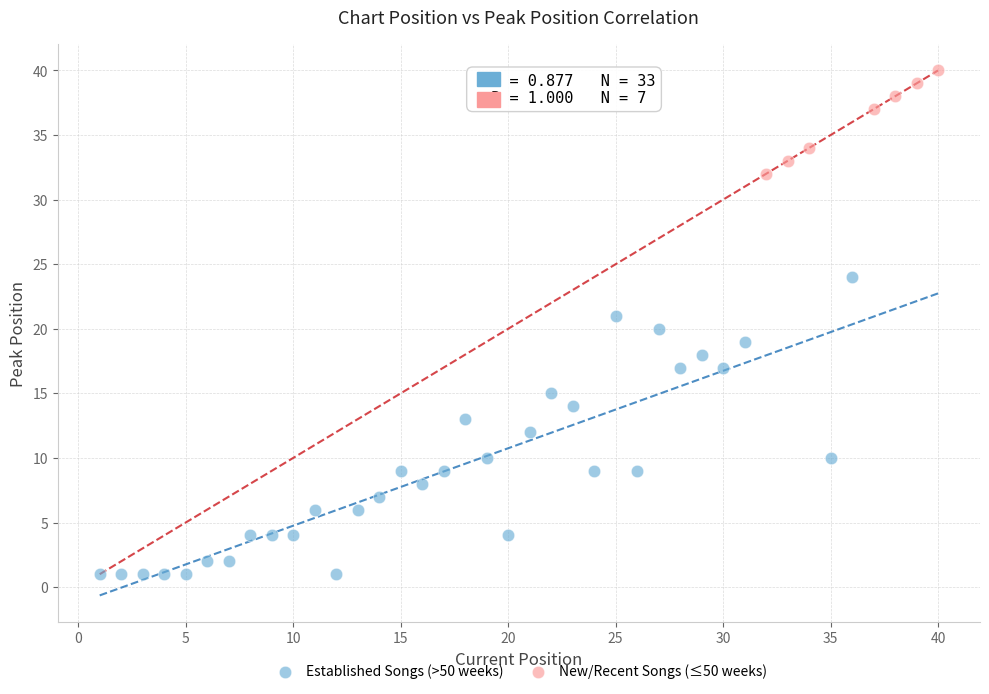

Which series has the largest Y range (max minus min)?

Established Songs (>50 weeks)